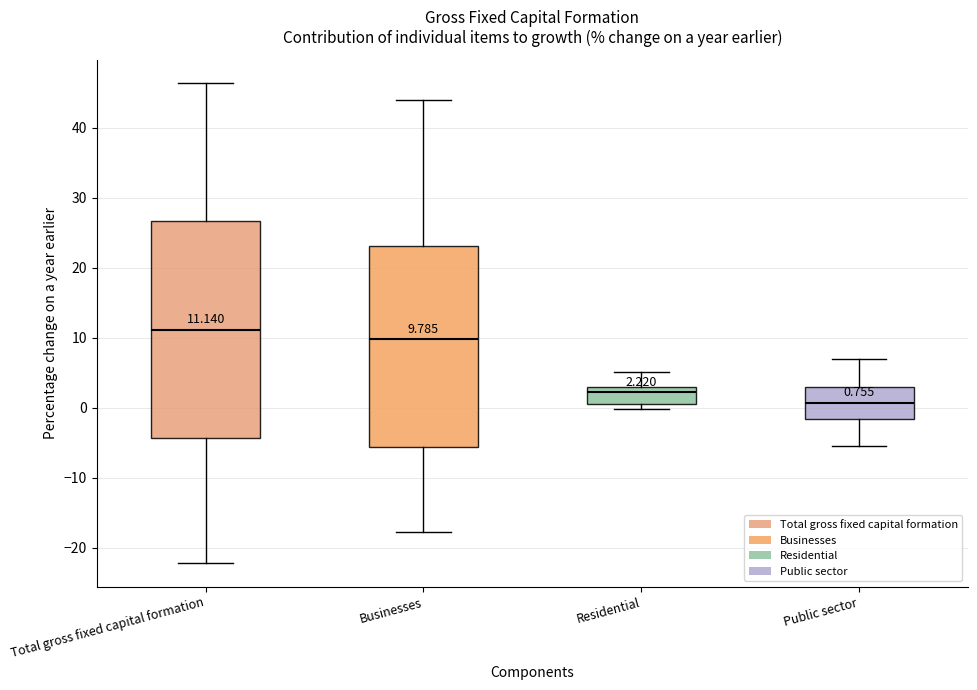

Which box is the tallest, from its lower edge to its upper edge?

Total gross fixed capital formation